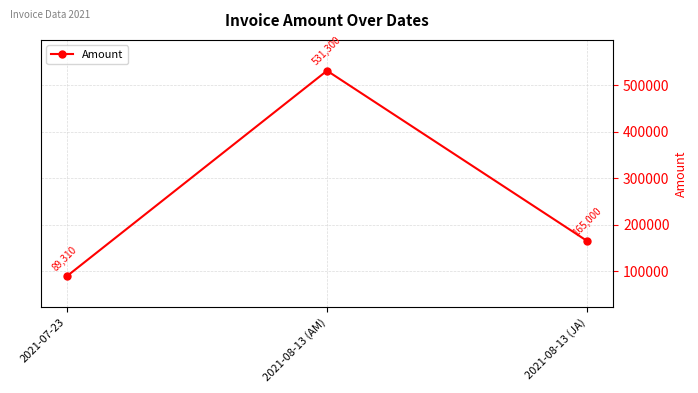

At which label is the value closest to 310305?

2021-08-13 (JA)